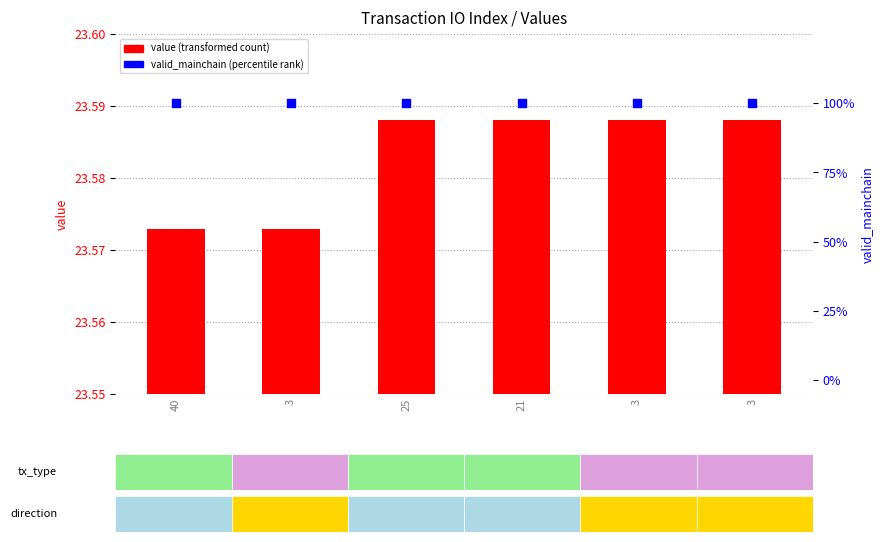

Which series has the widest spread of Y values?

value (transformed count)